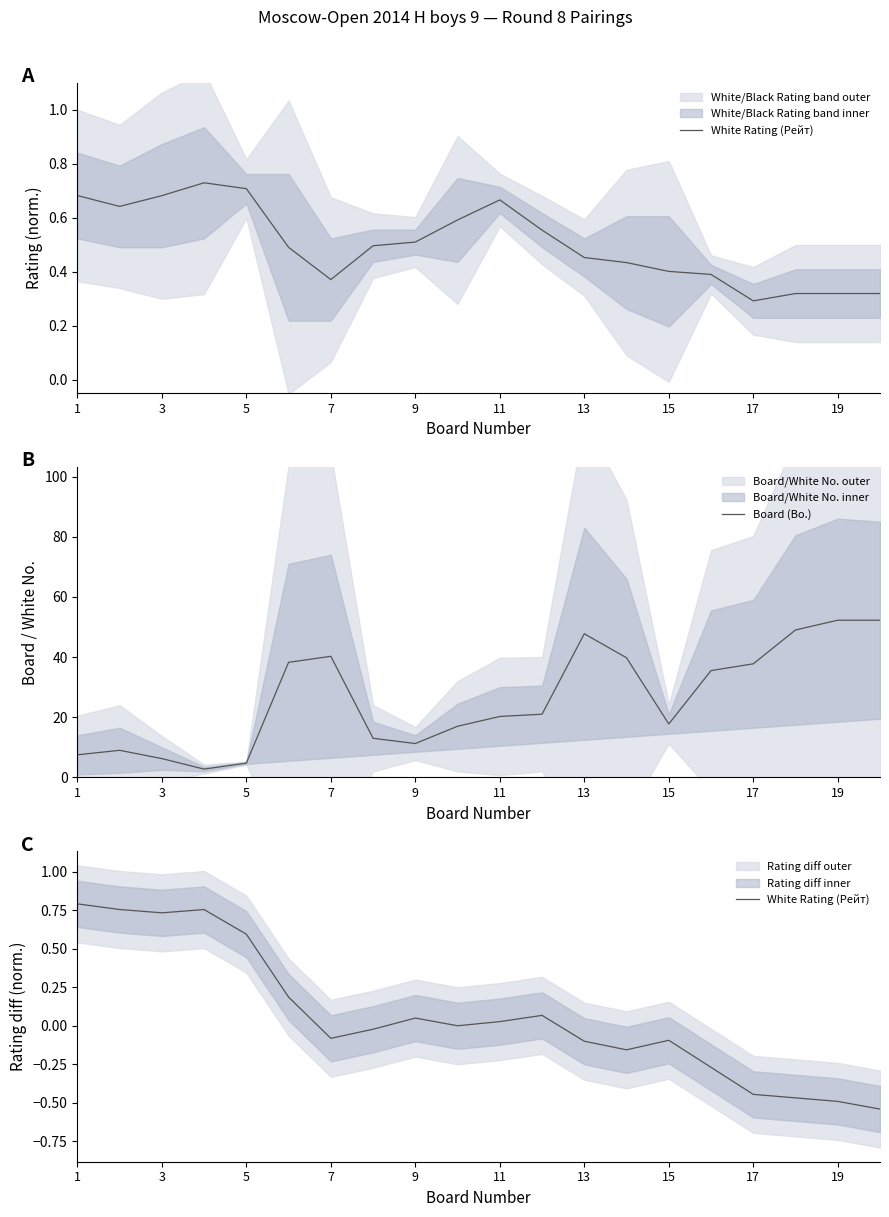

Count the number of categories in the chart.

20